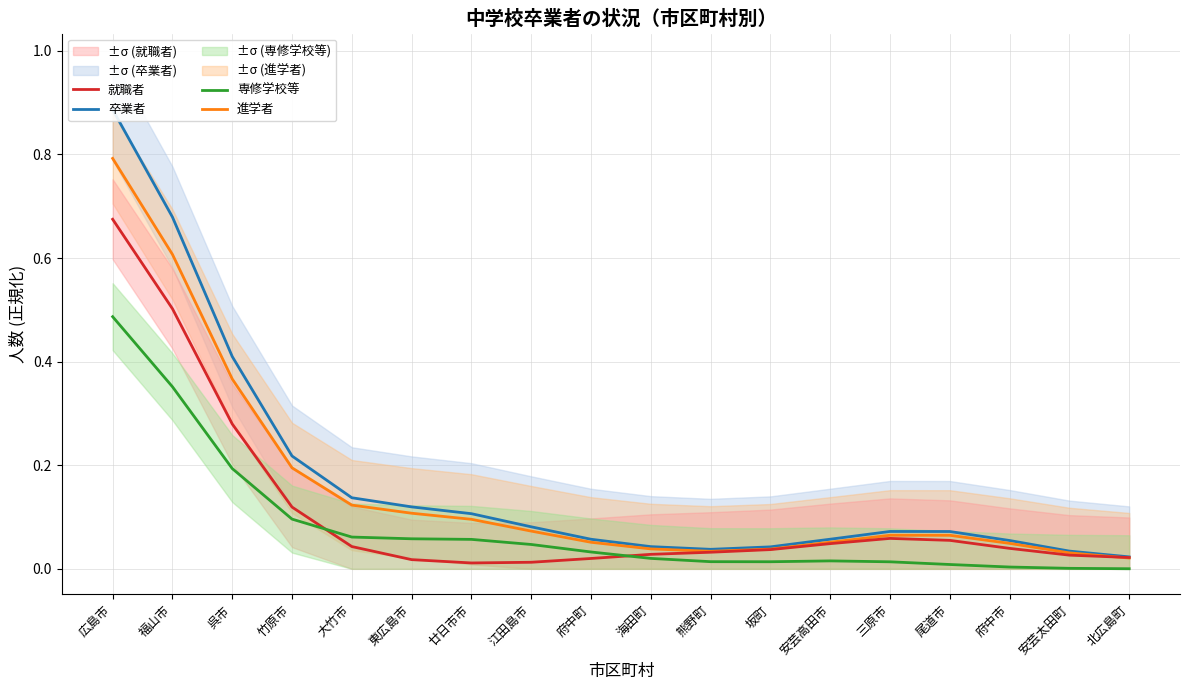

Reading right to left, list all the values displayed in this chart.

卒業者: 0.0	0.0	0.1	0.1	0.1	0.1	0.0	0.0	0.0	0.1	0.1	0.1	0.1	0.1	0.2	0.4	0.7	0.9
進学者: 0.0	0.0	0.0	0.1	0.1	0.1	0.0	0.0	0.0	0.1	0.1	0.1	0.1	0.1	0.2	0.4	0.6	0.8
就職者: 0.0	0.0	0.0	0.1	0.1	0.0	0.0	0.0	0.0	0.0	0.0	0.0	0.0	0.0	0.1	0.3	0.5	0.7
専修学校等: 0.0	0.0	0.0	0.0	0.0	0.0	0.0	0.0	0.0	0.0	0.0	0.1	0.1	0.1	0.1	0.2	0.4	0.5